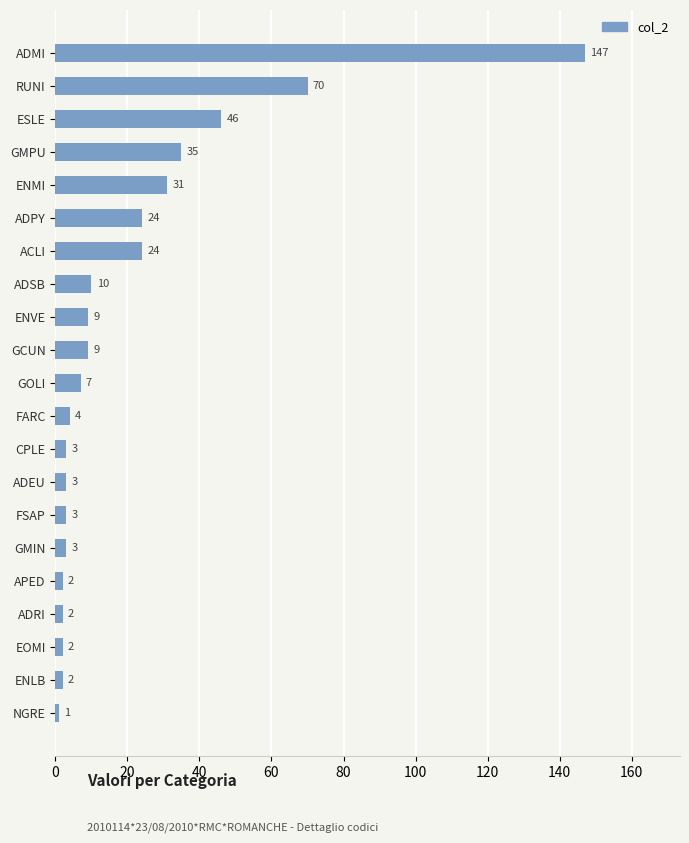

True or false: the data shows 2 at ENLB.

True